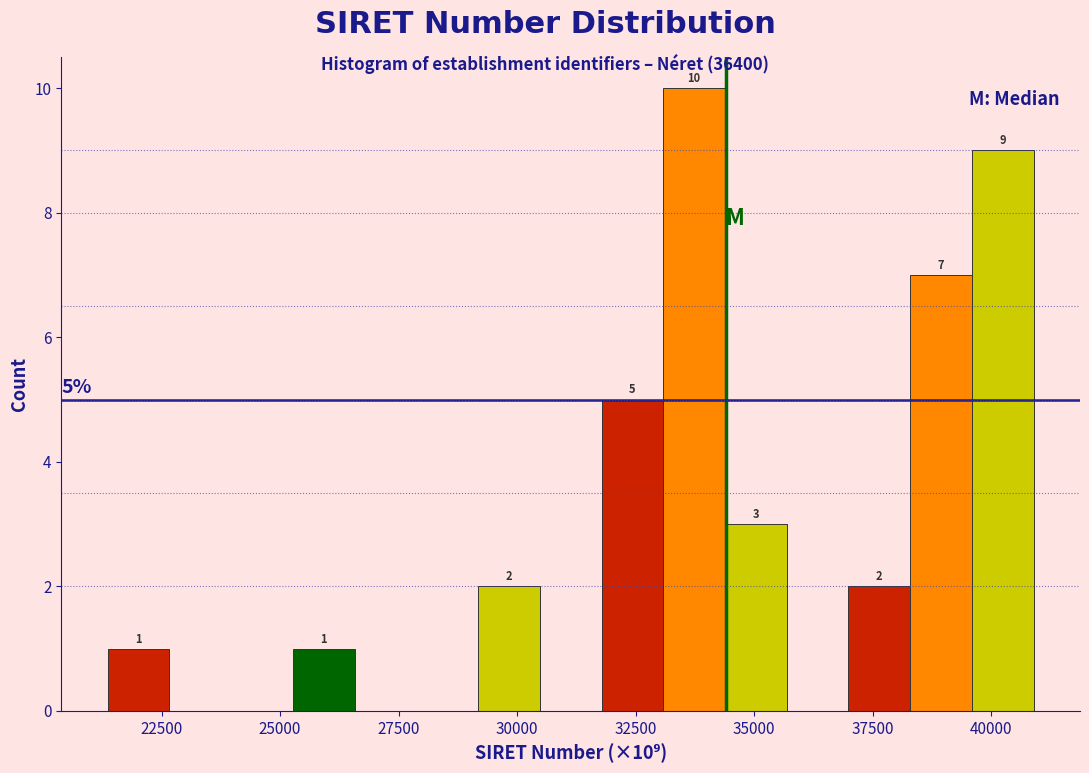

Around what value on the x-axis is the tallest bar? Give the approximate position of its centre, as read against the axis.

33500